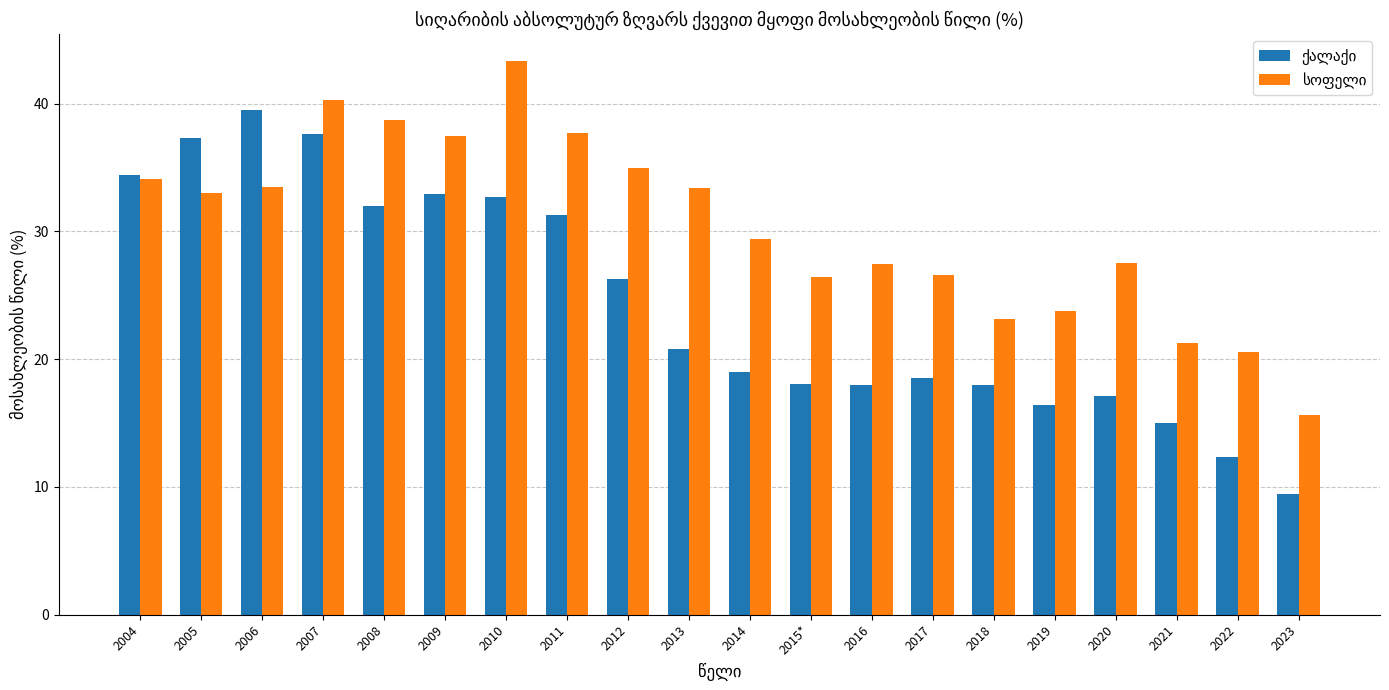

What is the spread (max minus min) of values at 2004?

0.3